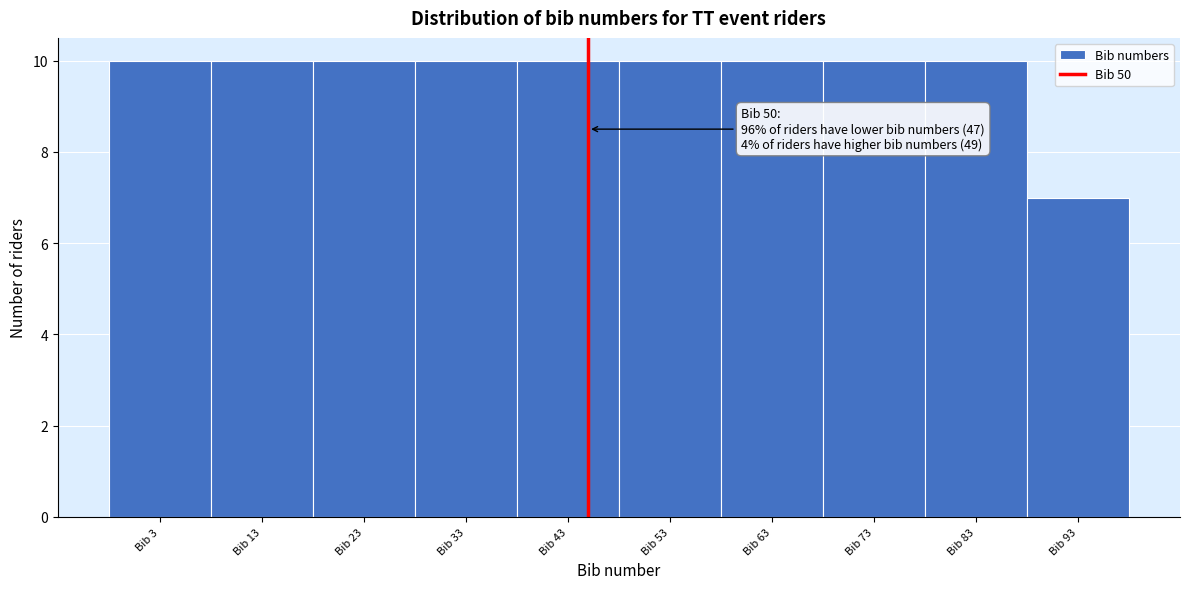

Reading right to left, transcribe all the data shown in this chart.

Bib 93=7	Bib 83=10	Bib 73=10	Bib 63=10	Bib 53=10	Bib 43=10	Bib 33=10	Bib 23=10	Bib 13=10	Bib 3=10